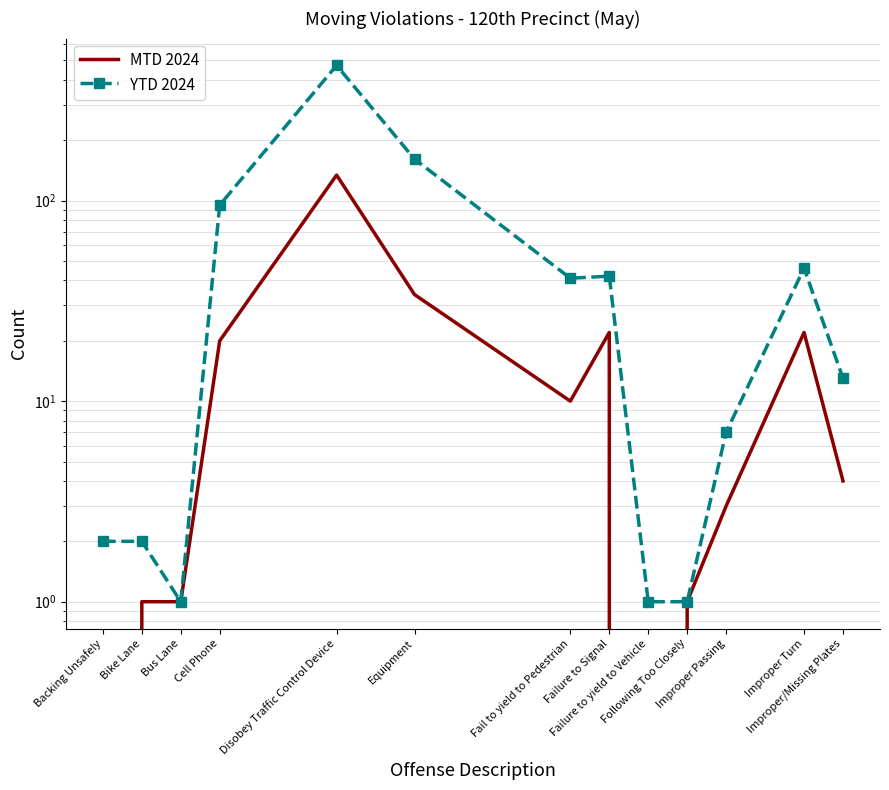

Is the value of MTD 2024 at Improper Passing greater than the value of YTD 2024 at Failure to yield to Vehicle?

Yes